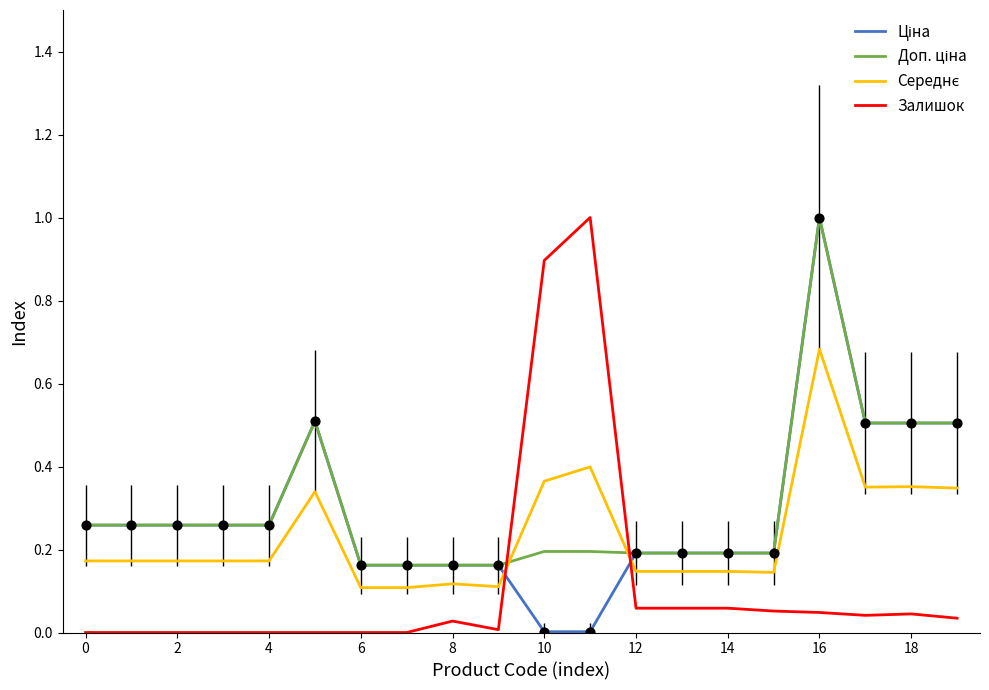

What is the maximum value shown in the chart?

1.0